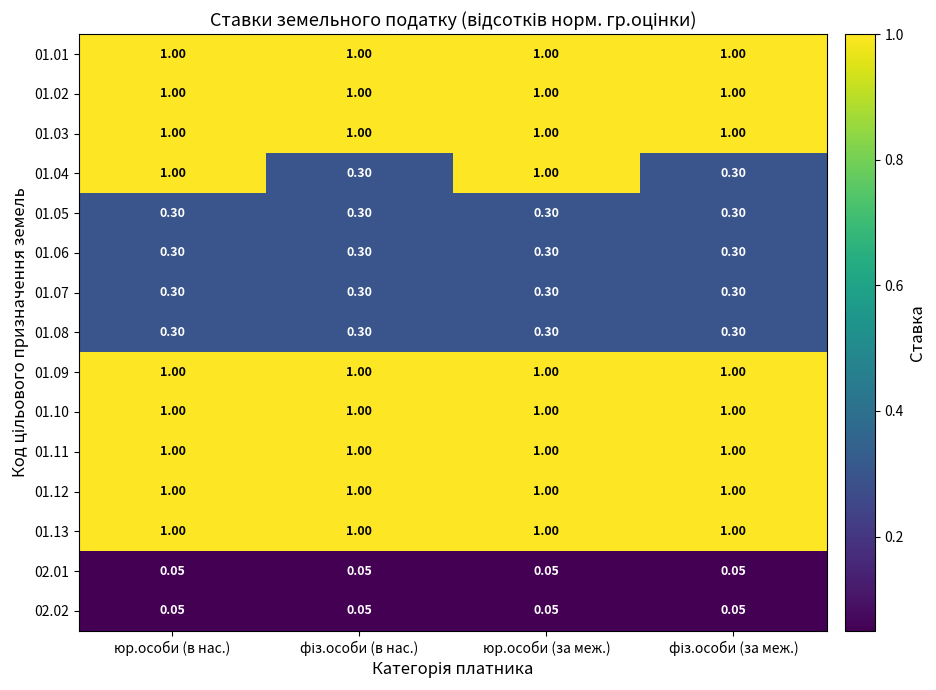

Is the value of 02.02 at юр.особи (за меж.) greater than the value of 01.02 at юр.особи (в нас.)?

No